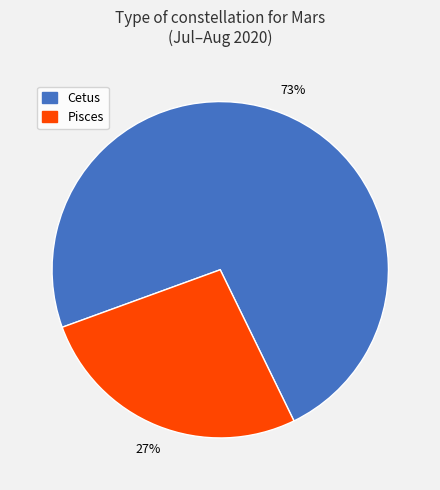

The Cetus slice represents 73% of the pie. True or false?

True